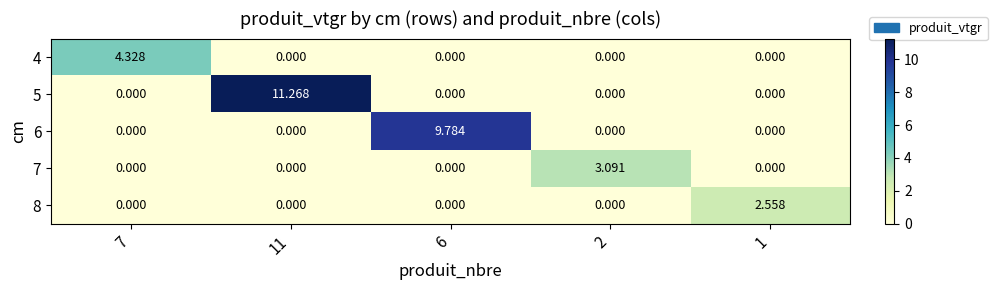

How many data points does each series have?

5